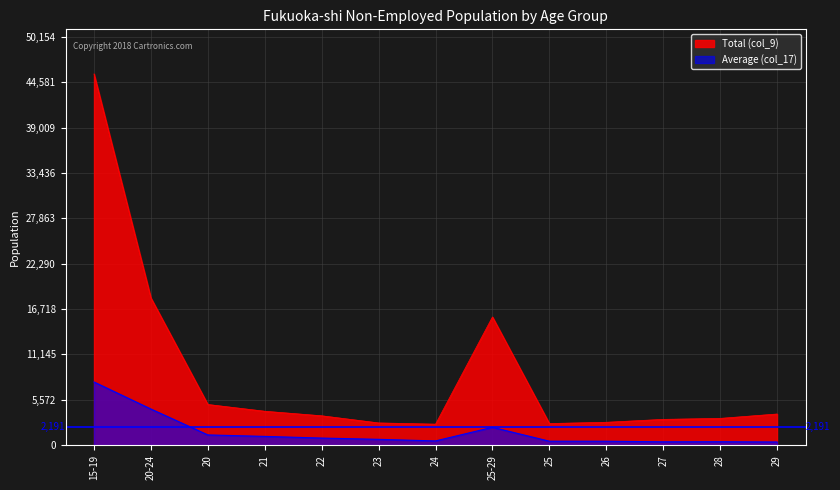

List the labels in order of Average (col_17) value, largest first.

15-19, 20-24, 25-29, 20, 21, 22, 23, 24, 25, 26, 28, 27, 29